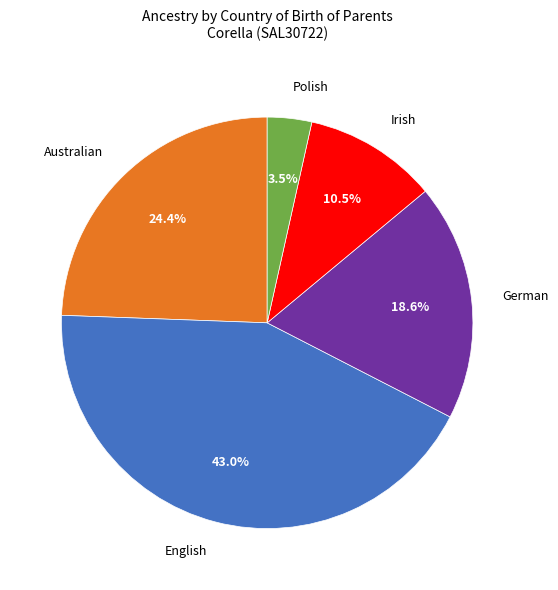

What is the ratio of the value at English to the value at Polish?

12.3